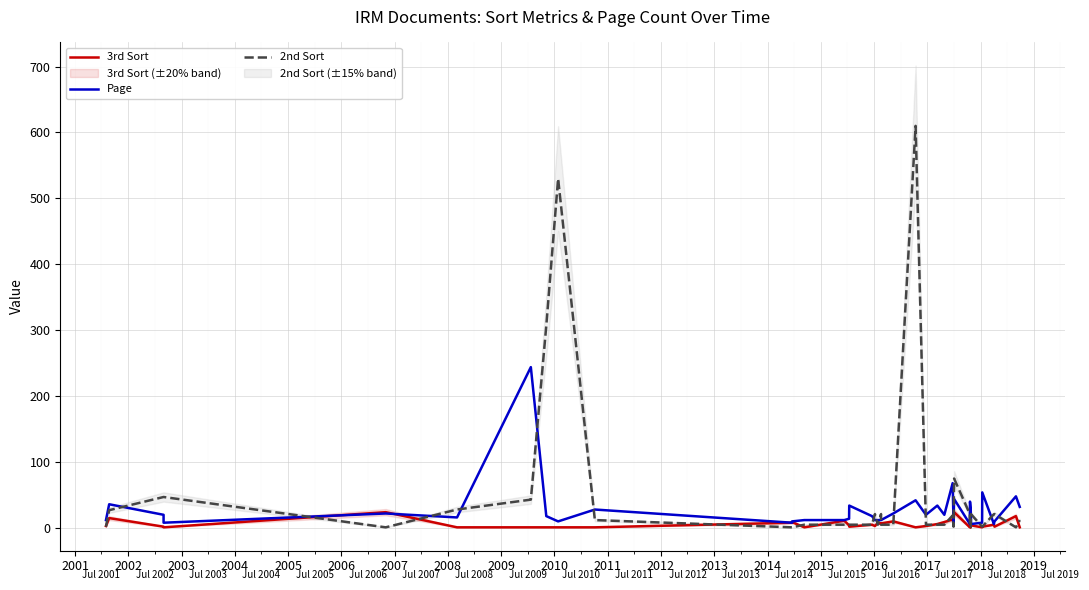

At which category does 3rd Sort reach its first local peak?

2001